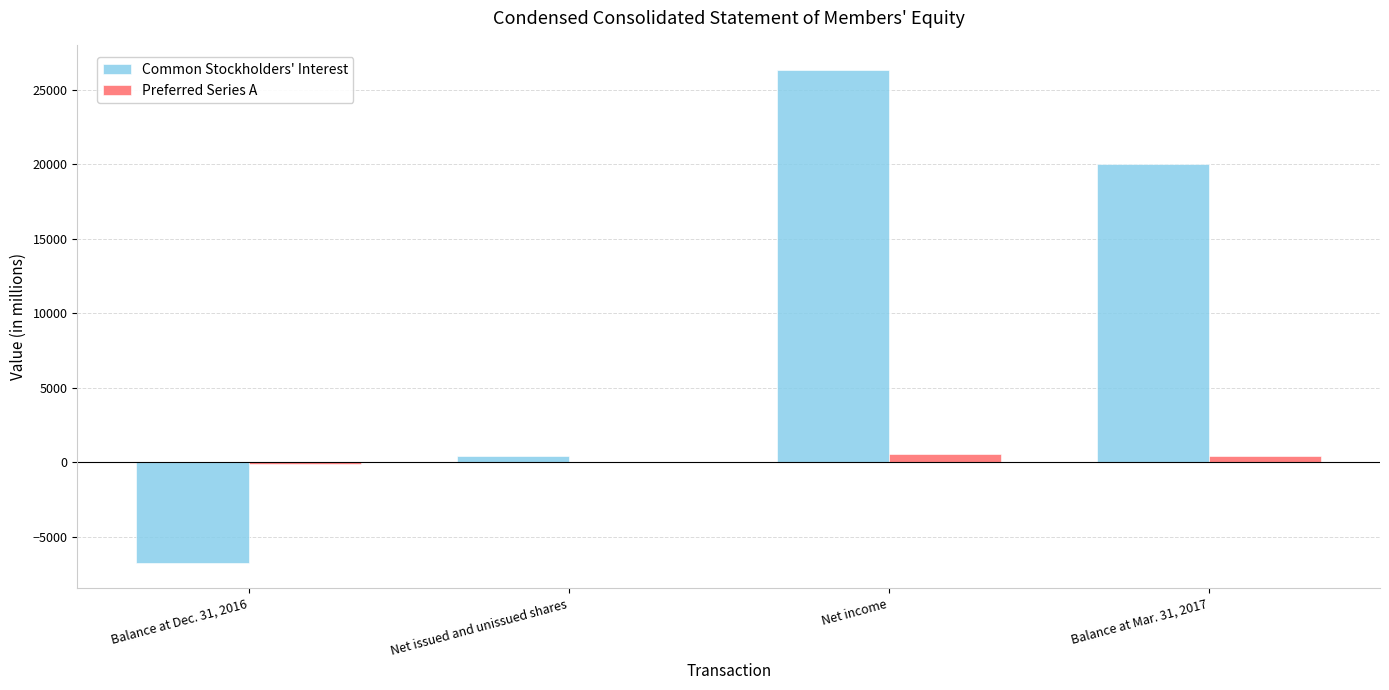

Where is Common Stockholders' Interest nearest to the value 9787?

Net issued and unissued shares